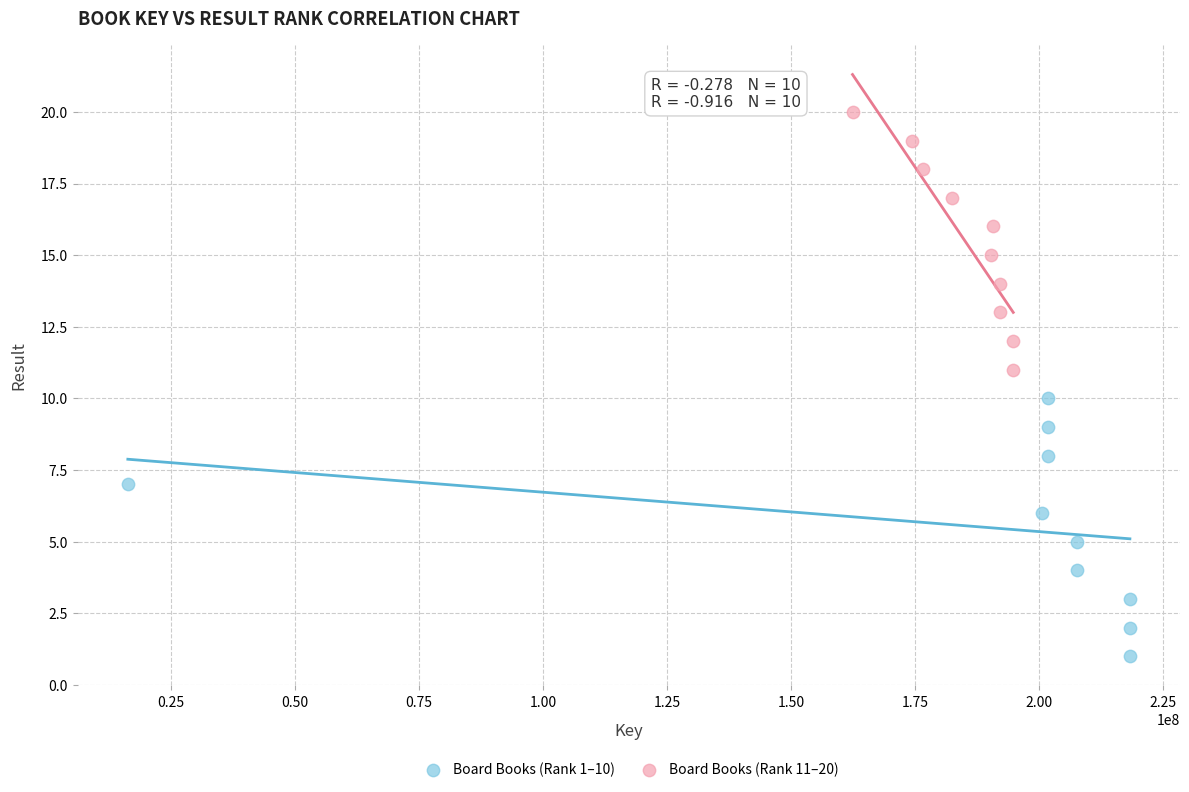

Which series contains the highest Y value?

Board Books (Rank 11–20)